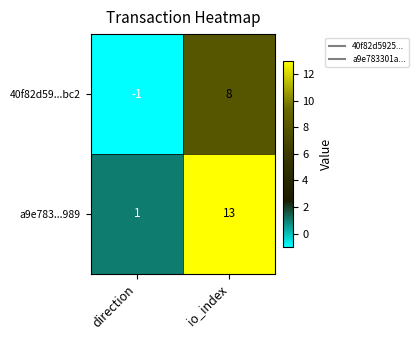

Is the value of 40f82d59...bc2 at io_index greater than the value of a9e783...989 at direction?

Yes